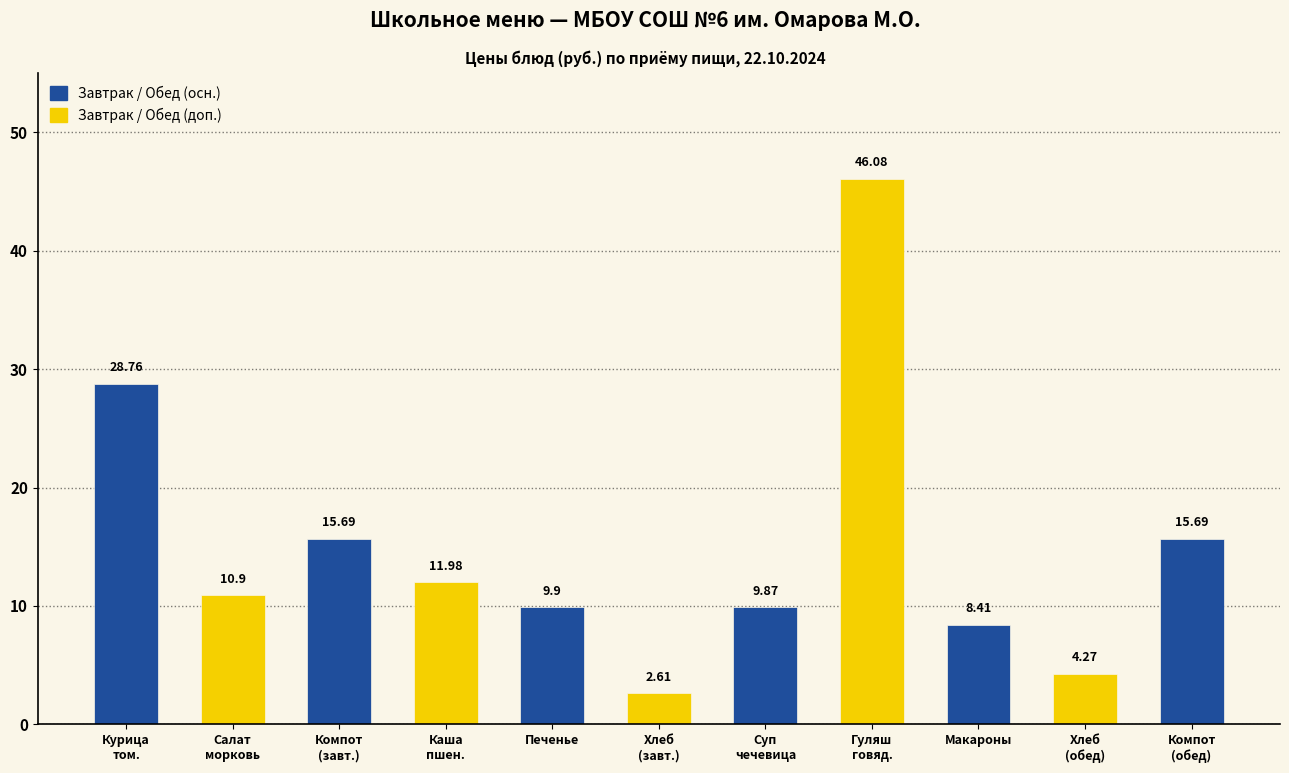

What is the label of the 10th bar from the left?

Хлеб
(обед)